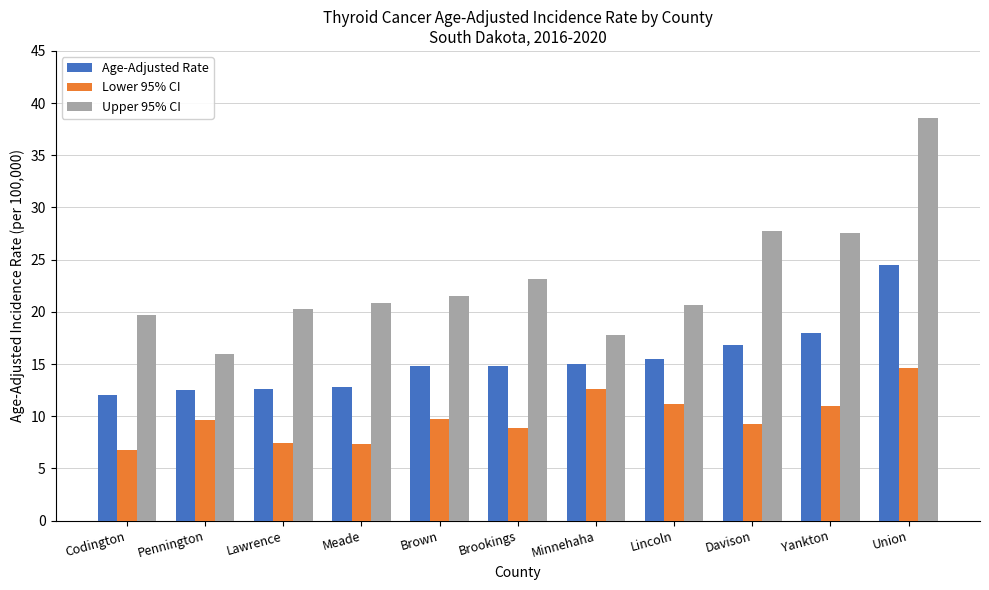

What is the label of the 10th bar from the left?

Yankton